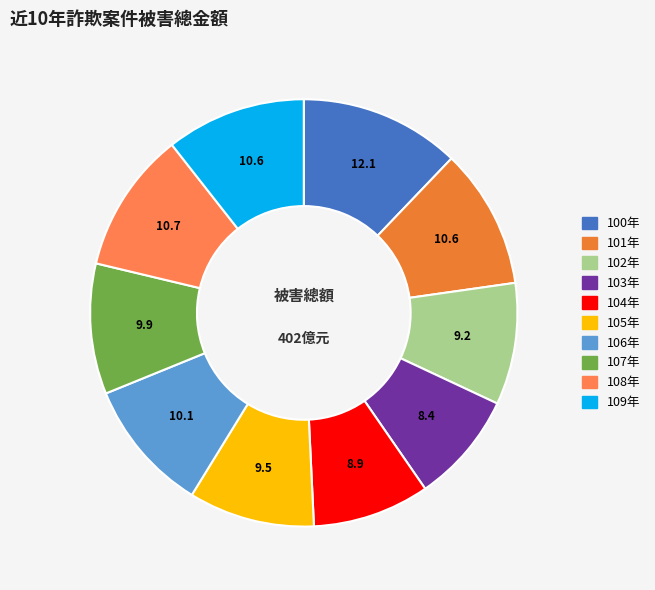

Rank the categories by value from highest to lowest.

100年, 108年, 101年, 109年, 106年, 107年, 105年, 102年, 104年, 103年